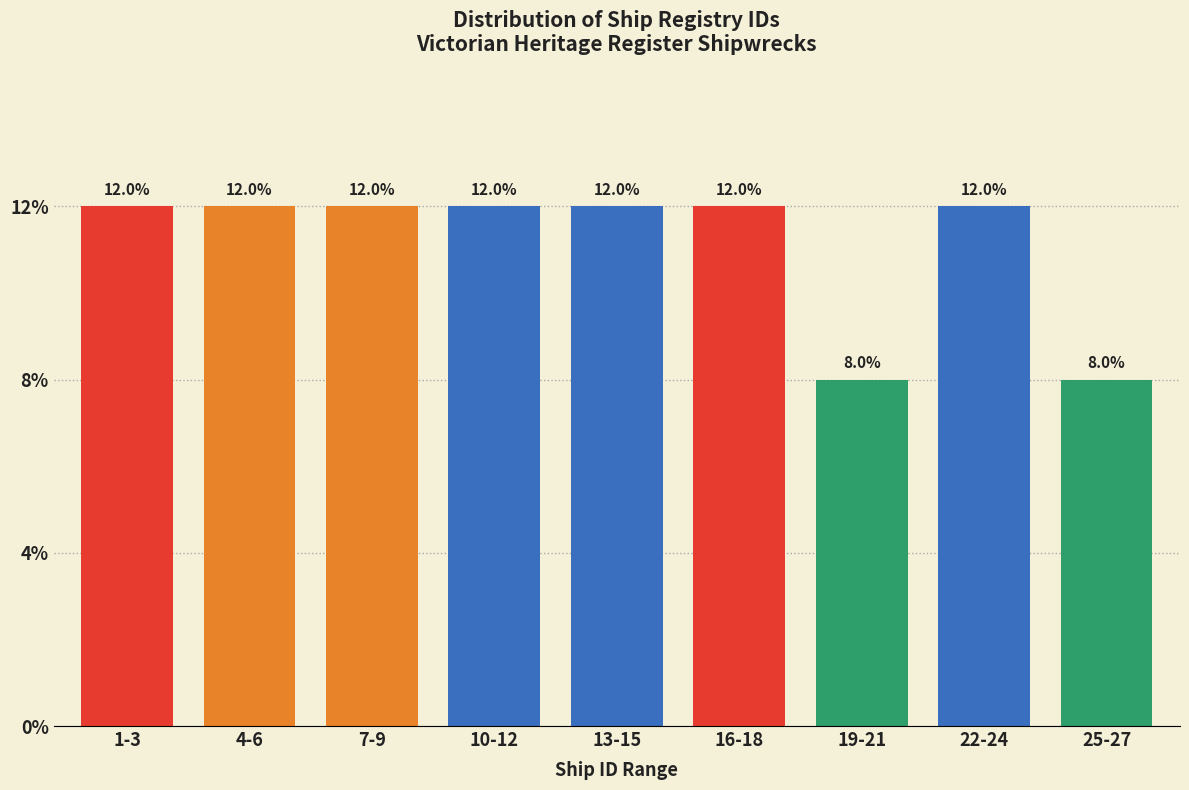

Does the chart contain any negative values?

No